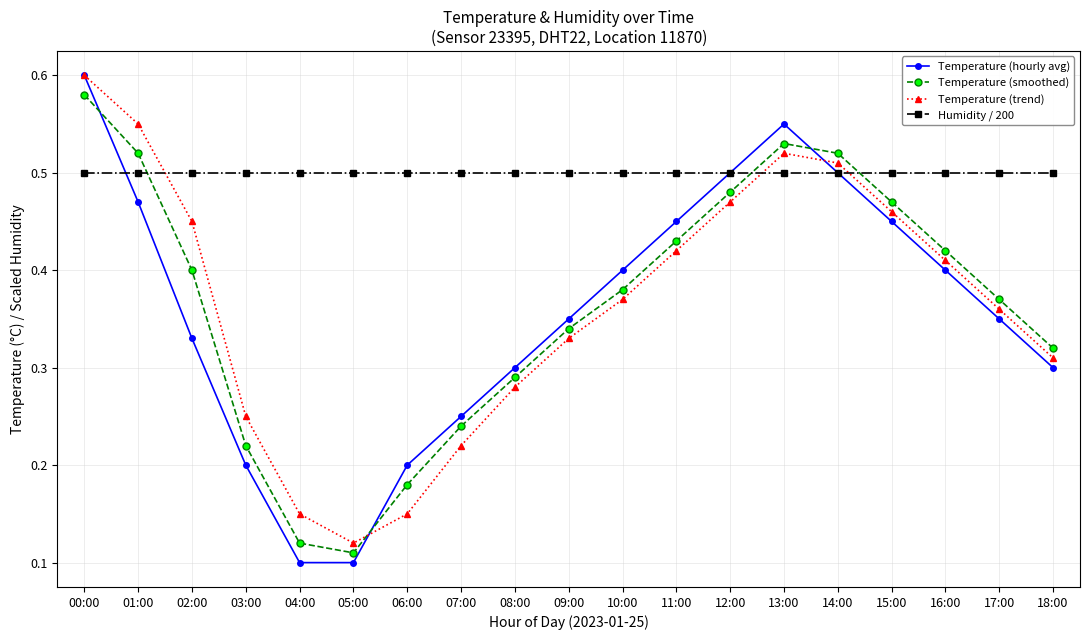

Which series has the largest total across all categories?

Humidity / 200